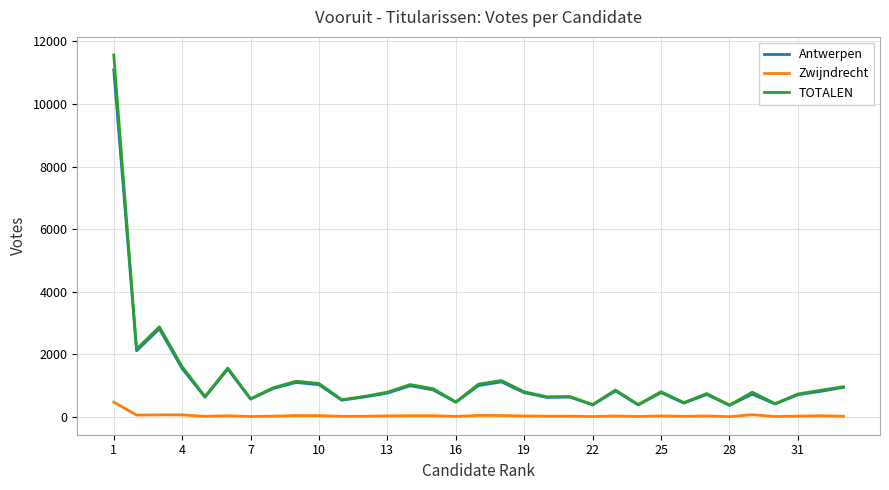

Which series has the largest range (max minus min)?

TOTALEN